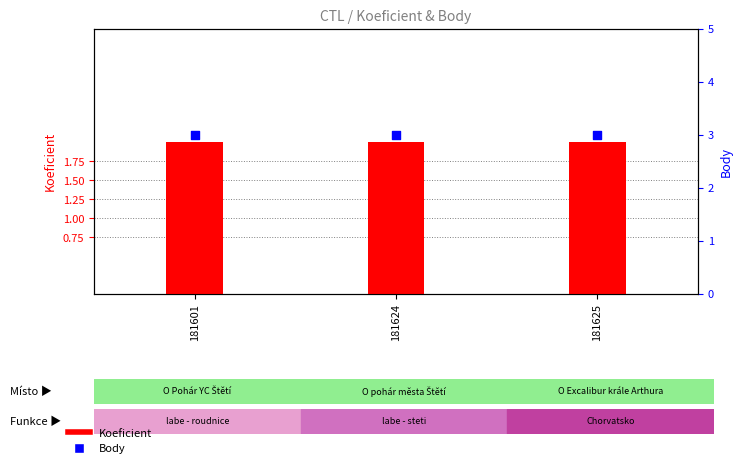

Which series has the largest total across all categories?

Body